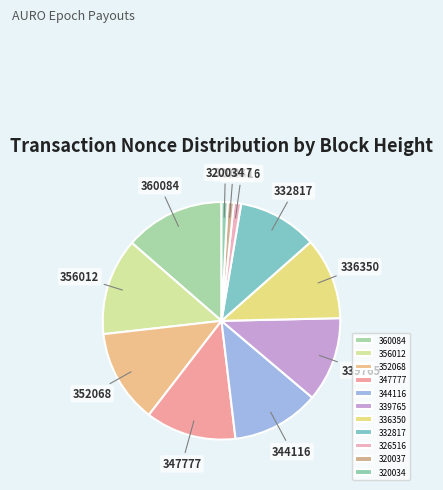

Is 336350 the majority of the pie?

No